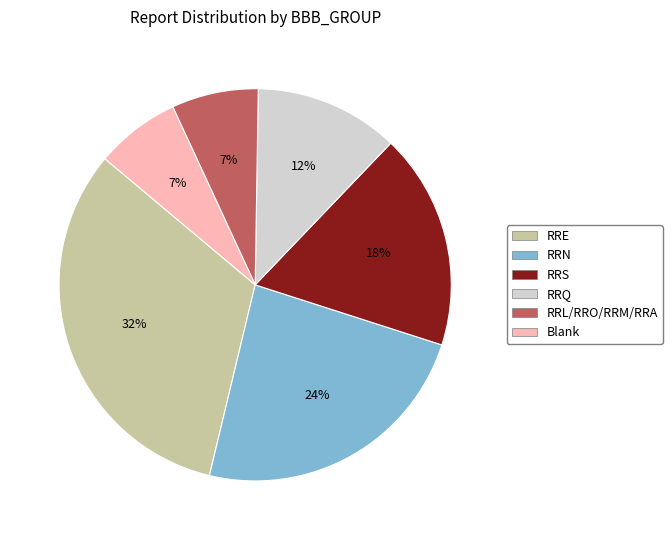

What is the ratio of the value at RRN to the value at RRS?

1.3